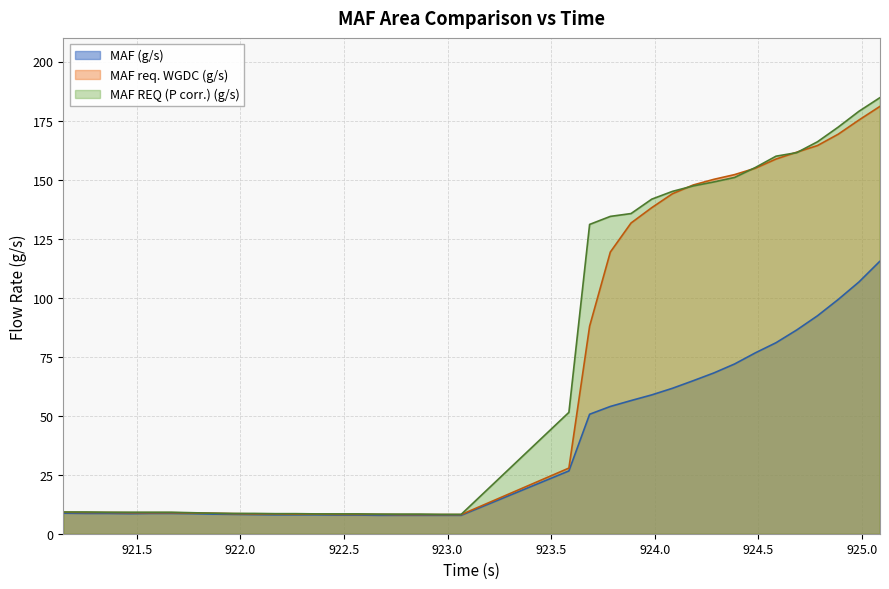

At how many categories does at least one series exceed 163?

4